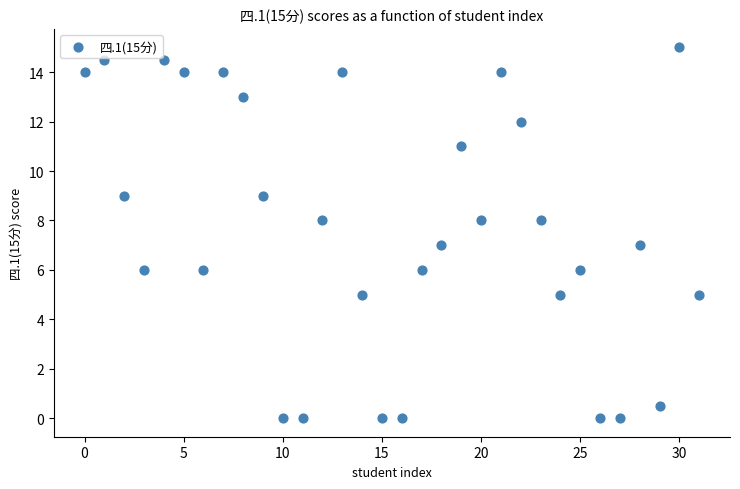

What is the range of Y values (max minus min)?

15.0